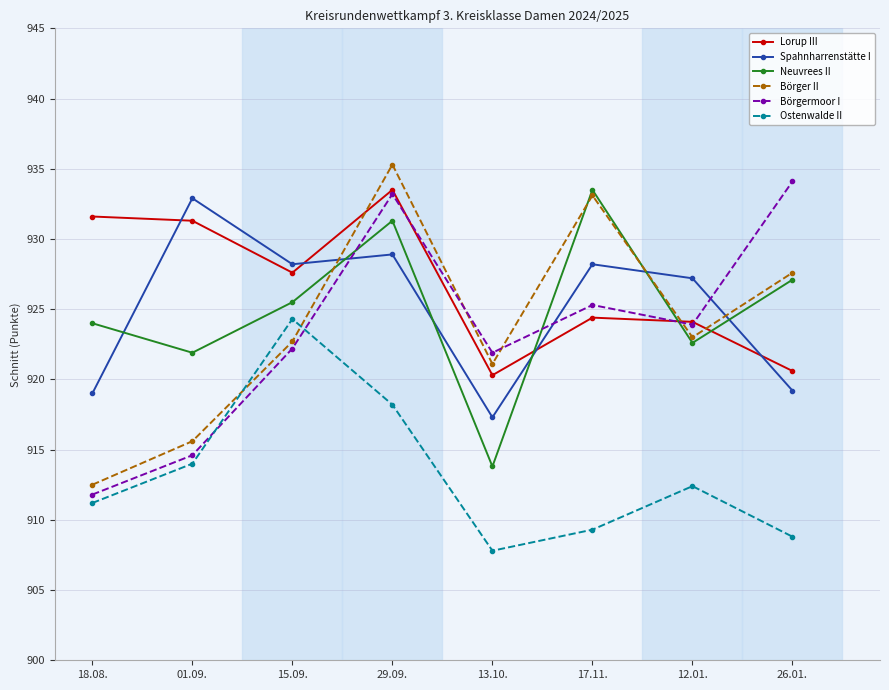

What is the label of the 6th point from the right?

15.09.